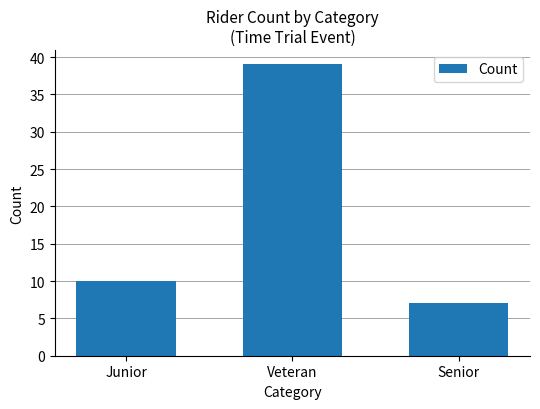

What is the change in value from Junior to Senior?

-3